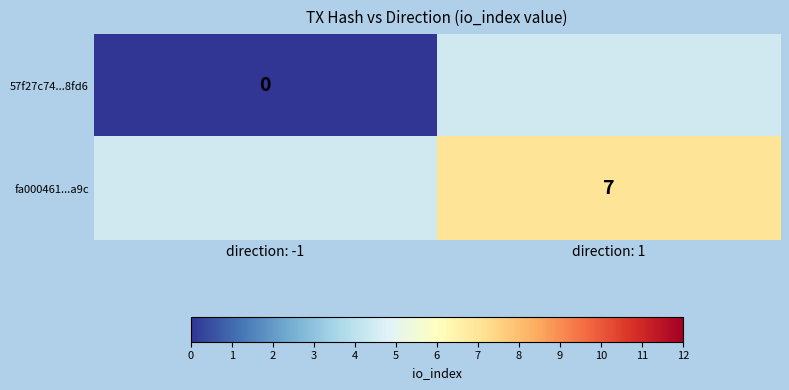

At how many categories does at least one series exceed 3?

1